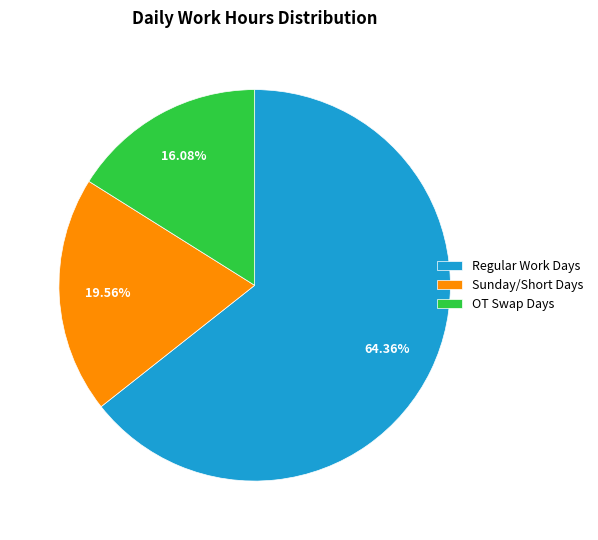

Do Sunday/Short Days and Regular Work Days together represent more than half of the pie?

Yes